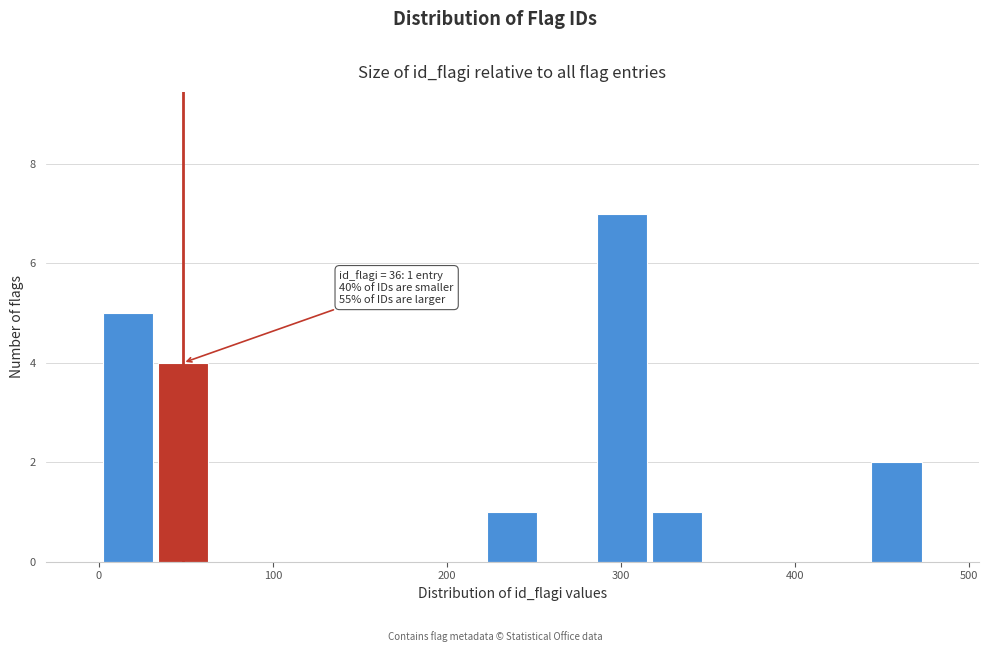

Around what value on the x-axis is the tallest bar? Give the approximate position of its centre, as read against the axis.

300